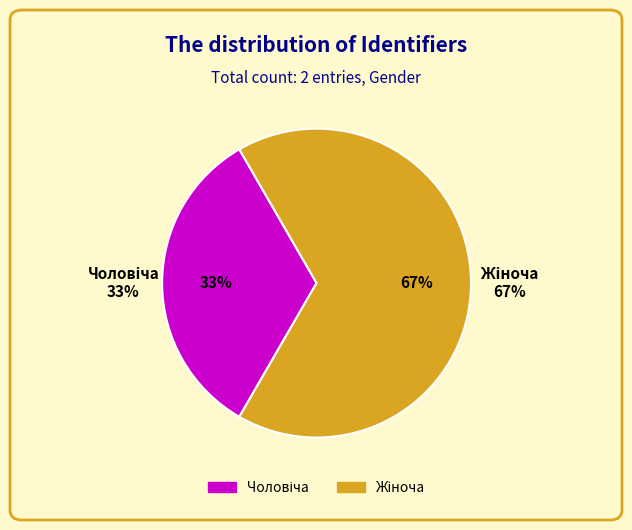

Which has a higher value, Чоловіча or Жіноча?

Жіноча